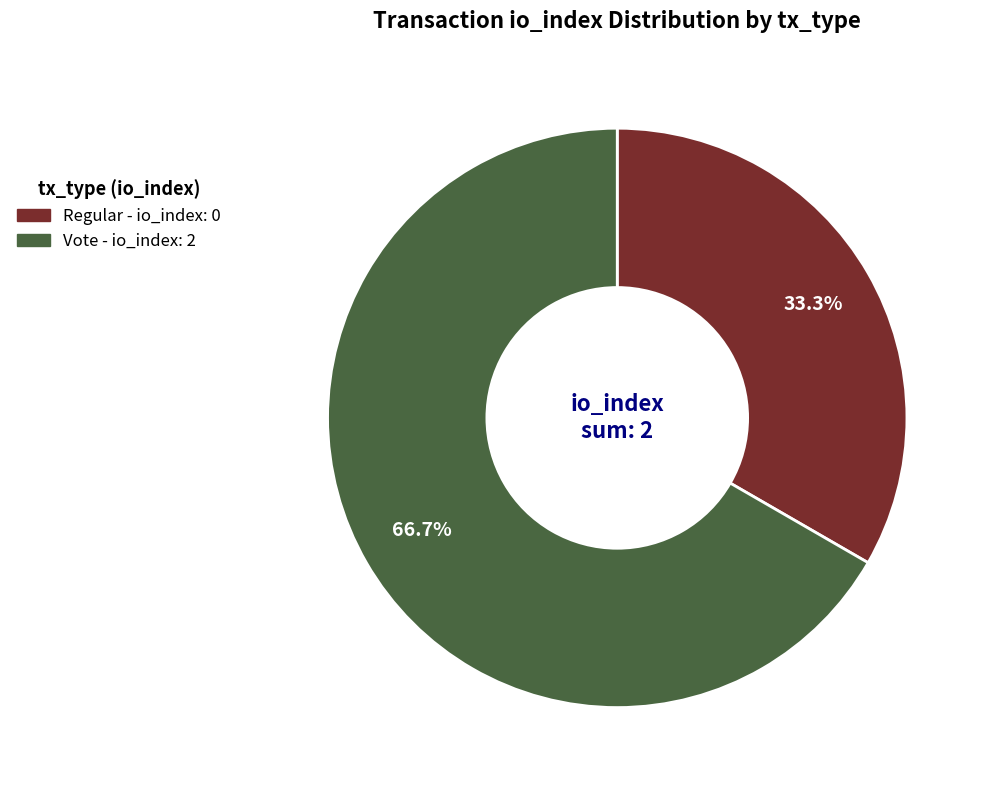

Rank the categories by value from lowest to highest.

Regular (index 0), Vote (index 2)